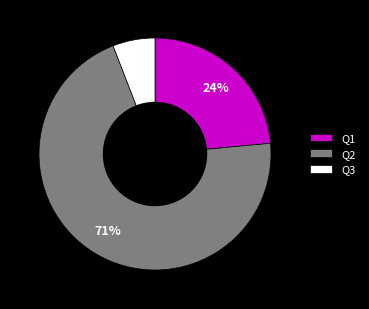

Approximately how many times larger is the value at Q2 compared to Q1?

3.0